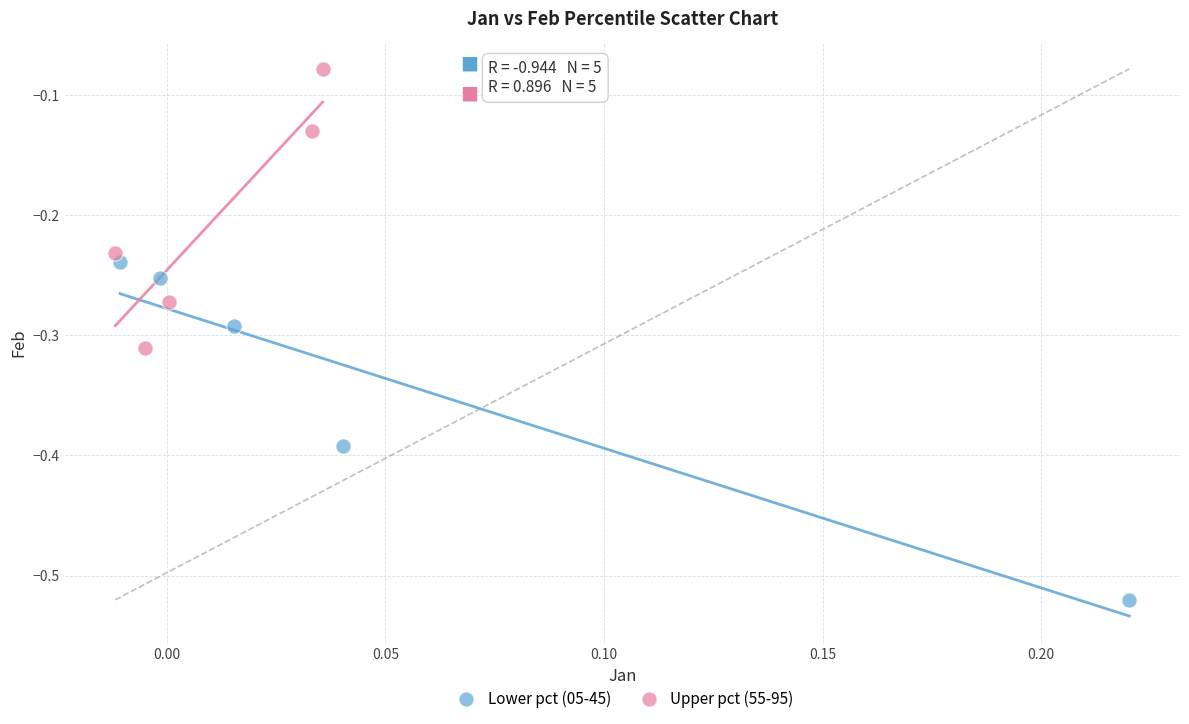

Which series reaches the maximum Y coordinate?

Upper pct (55-95)